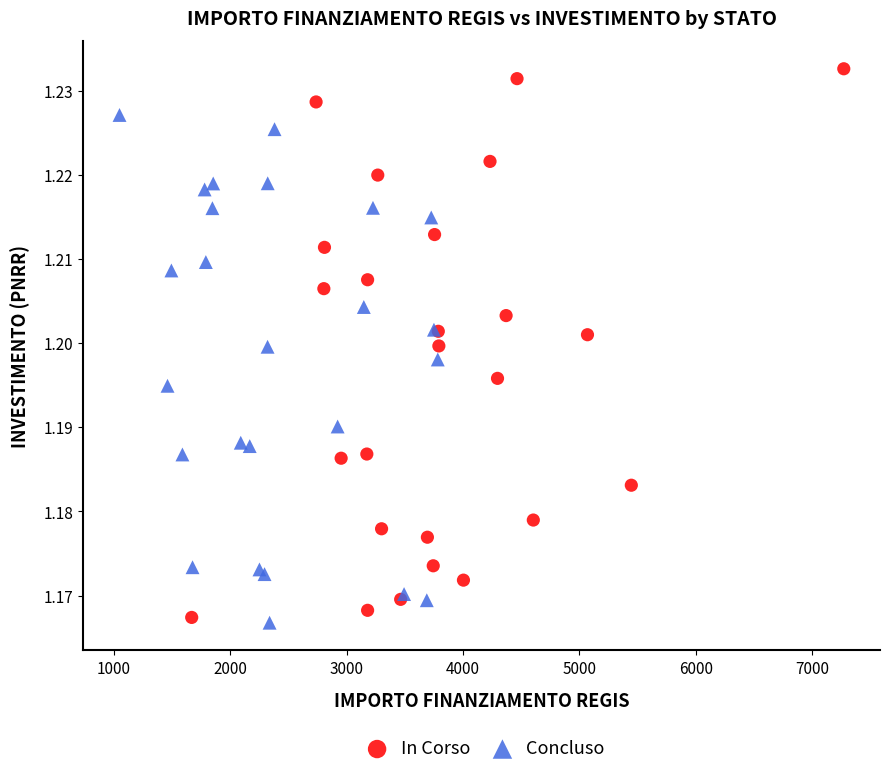

Which series reaches the maximum Y coordinate?

In Corso